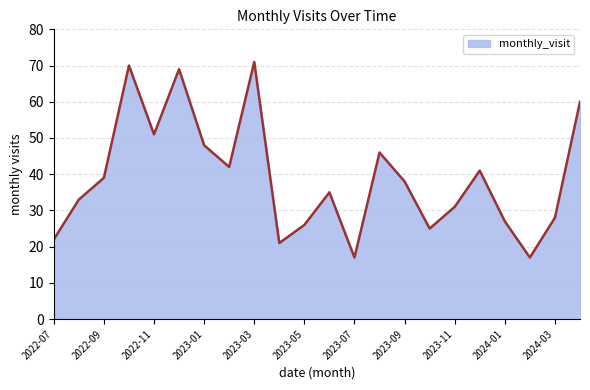

What is the minimum value shown in the chart?

17